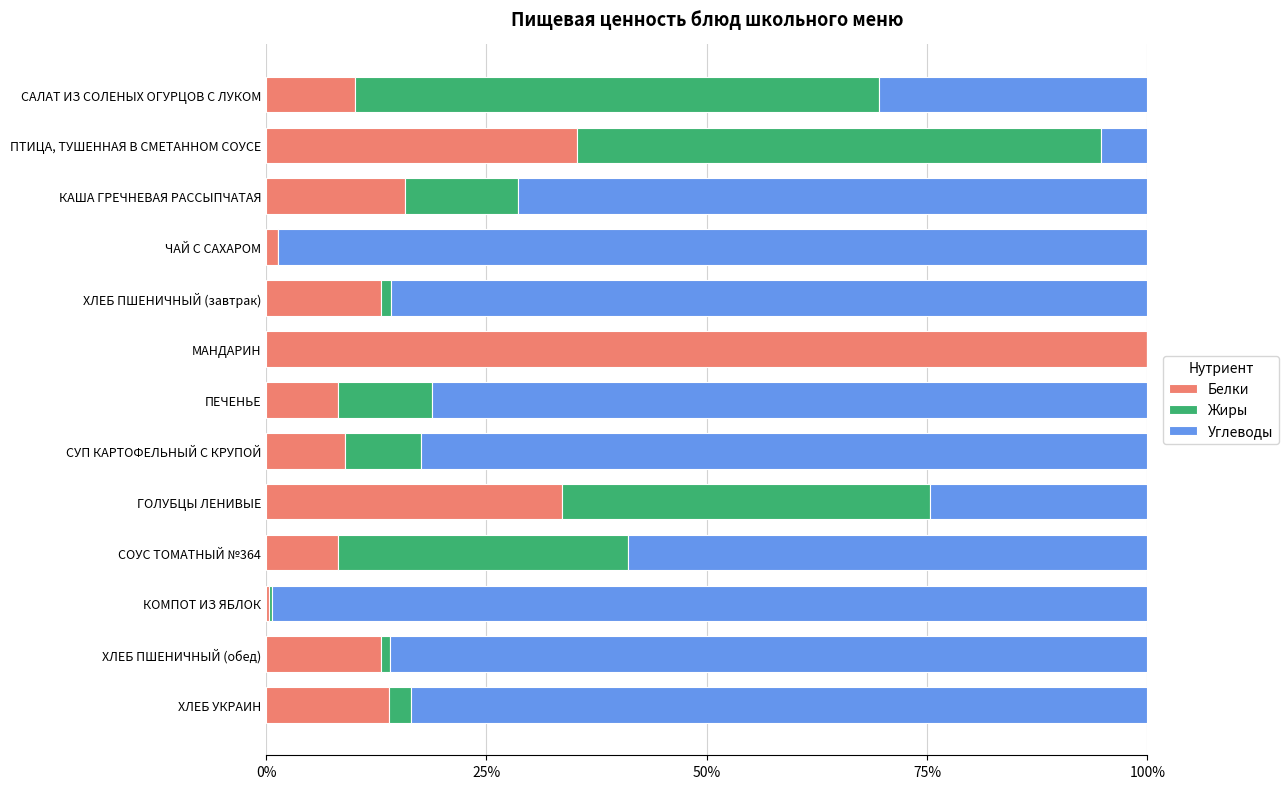

What are all the series names shown in the legend?

Белки, Жиры, Углеводы